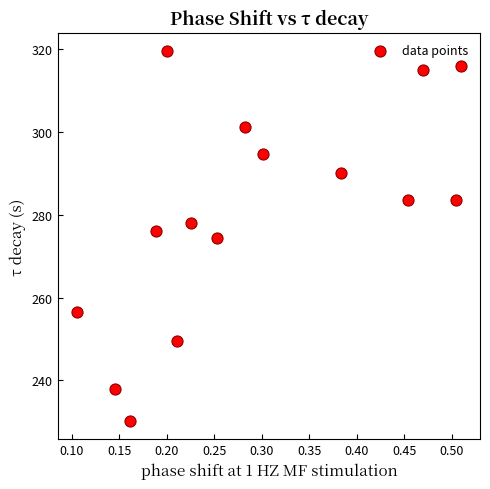

What is the range of X values (max minus min)?

0.4